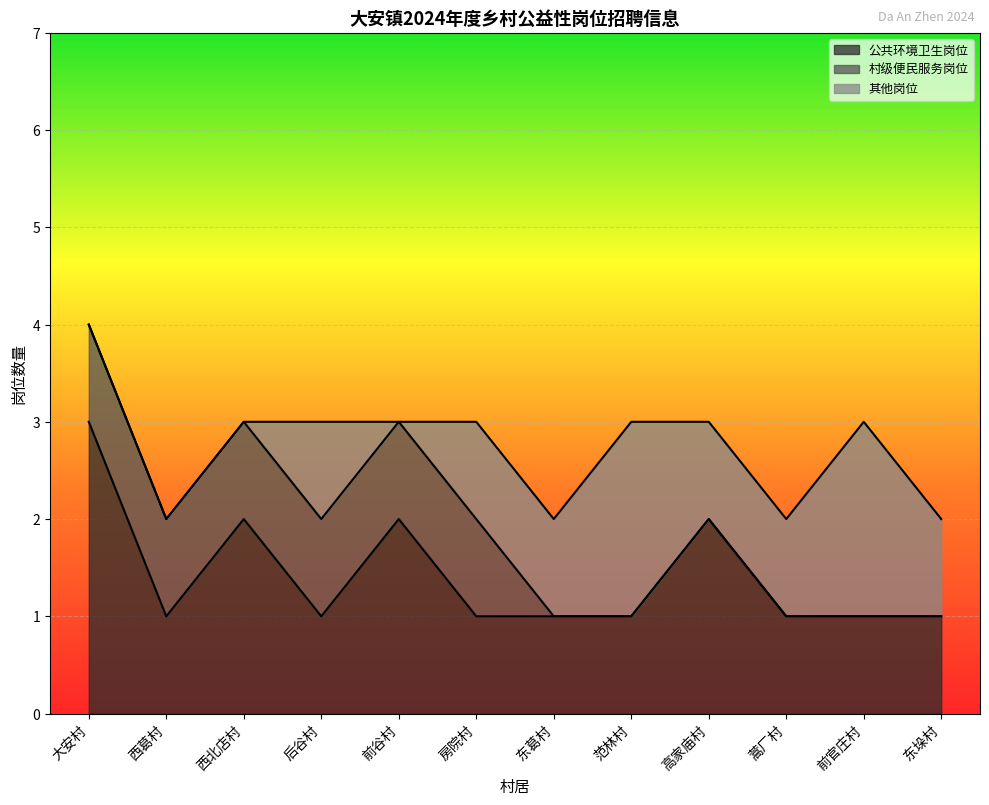

What is the label of the 5th point from the left?

前谷村